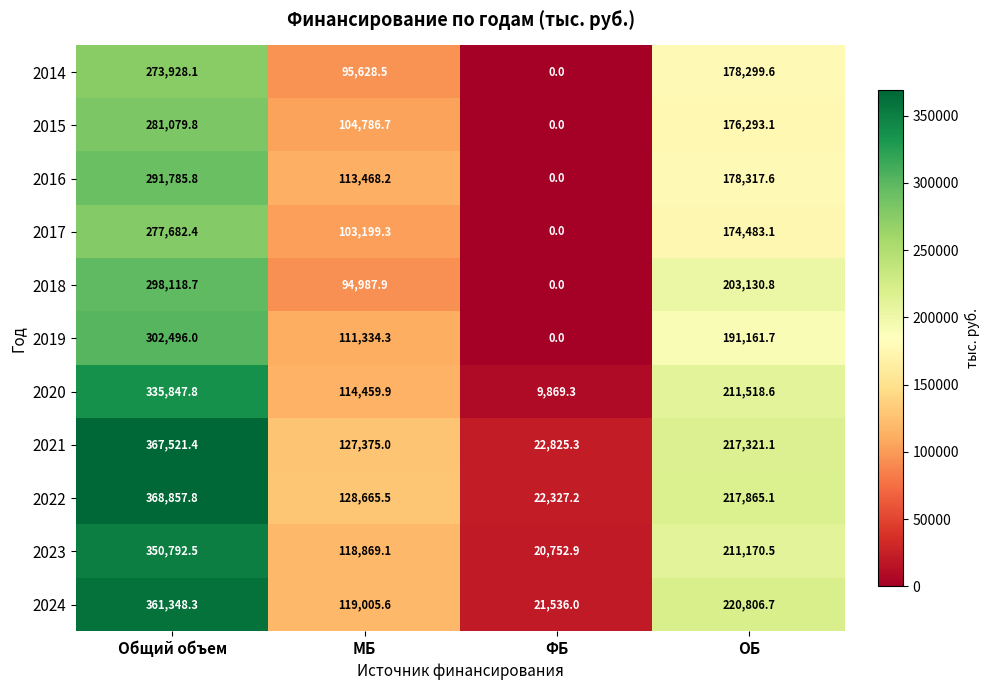

The value of 2014 at ОБ is 102255.7. True or false?

False